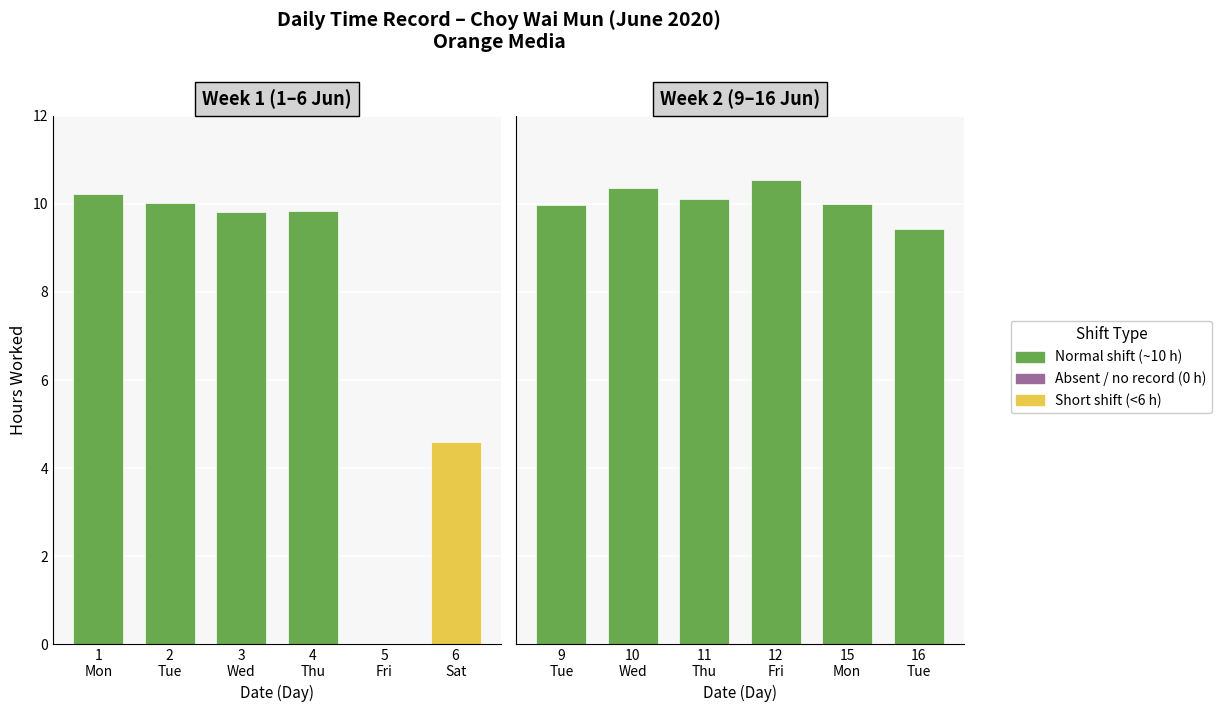

Which series changed the most between 1
Mon and 6
Sat?

Week 1 (1–6 Jun)